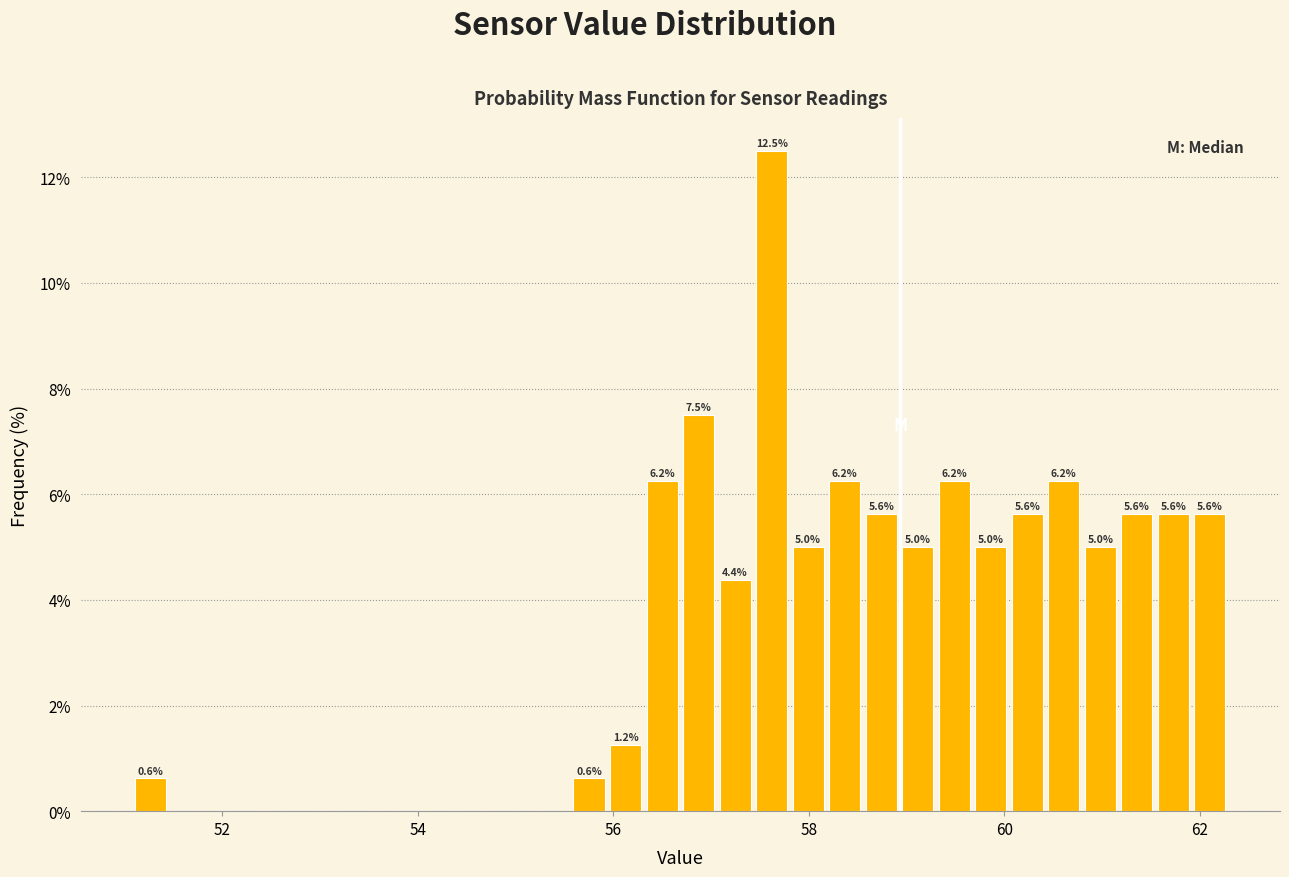

Around what value on the x-axis is the tallest bar? Give the approximate position of its centre, as read against the axis.

57.6